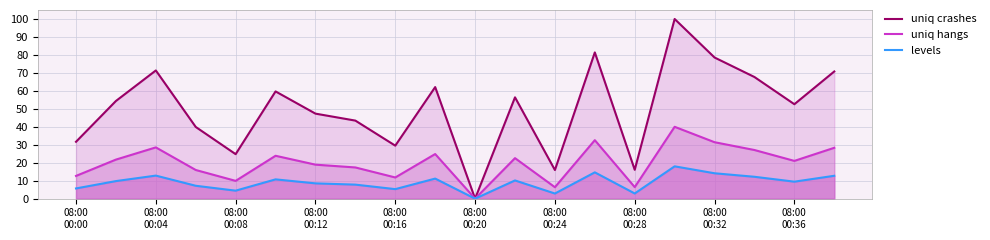

Reading right to left, transcribe all the data shown in this chart.

uniq crashes: 70.8	52.6	67.7	78.6	100.0	16.1	81.4	15.9	56.4	0.0	62.1	29.5	43.4	47.3	59.7	24.8	39.9	71.4	54.4	31.7
uniq hangs: 28.3	21.0	27.1	31.4	40.0	6.4	32.6	6.4	22.6	0.0	24.8	11.8	17.4	18.9	23.9	9.9	16.0	28.5	21.7	12.7
levels: 12.7	9.5	12.2	14.1	18.0	2.9	14.7	2.9	10.2	0.0	11.2	5.3	7.8	8.5	10.7	4.5	7.2	12.8	9.8	5.7